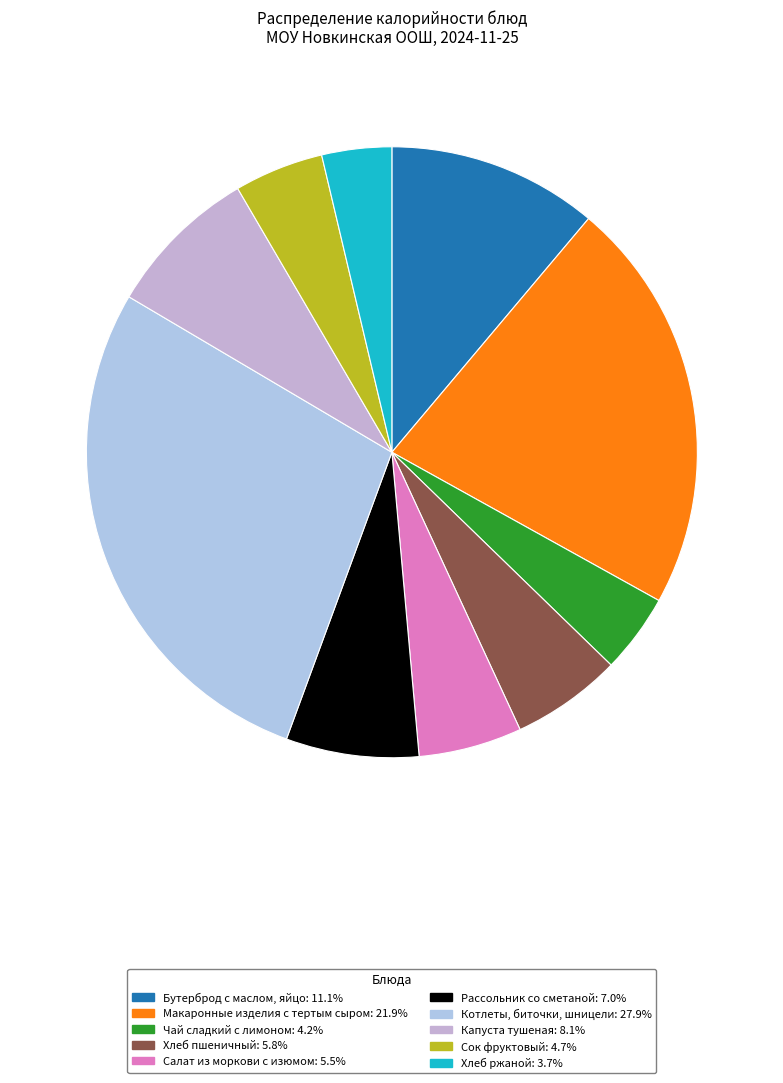

How much of the chart is everything except Капуста тушеная?

91.9%